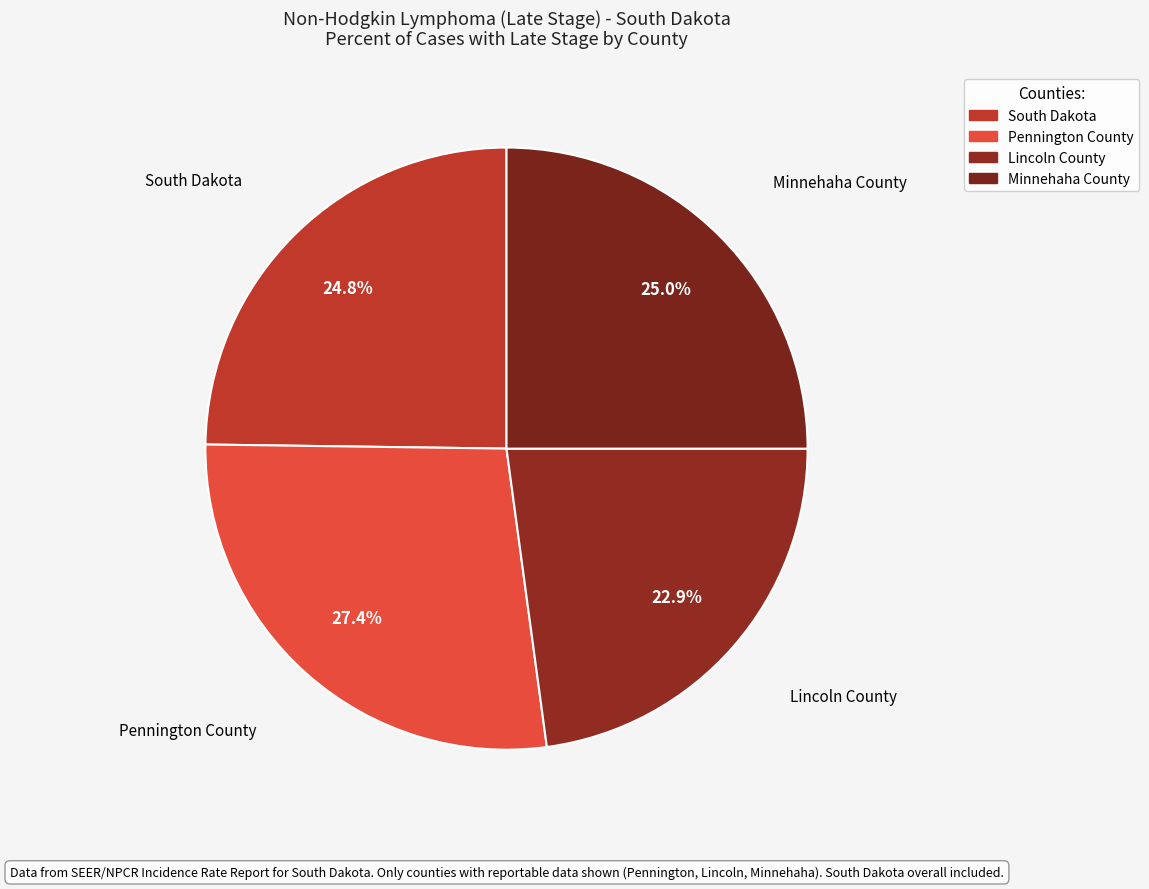

What portion of the pie excludes Minnehaha County?

75.0%